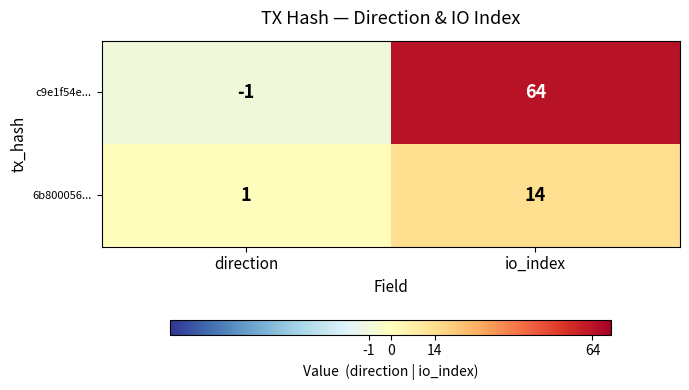

Between direction and io_index, which series saw the biggest shift?

c9e1f54e...